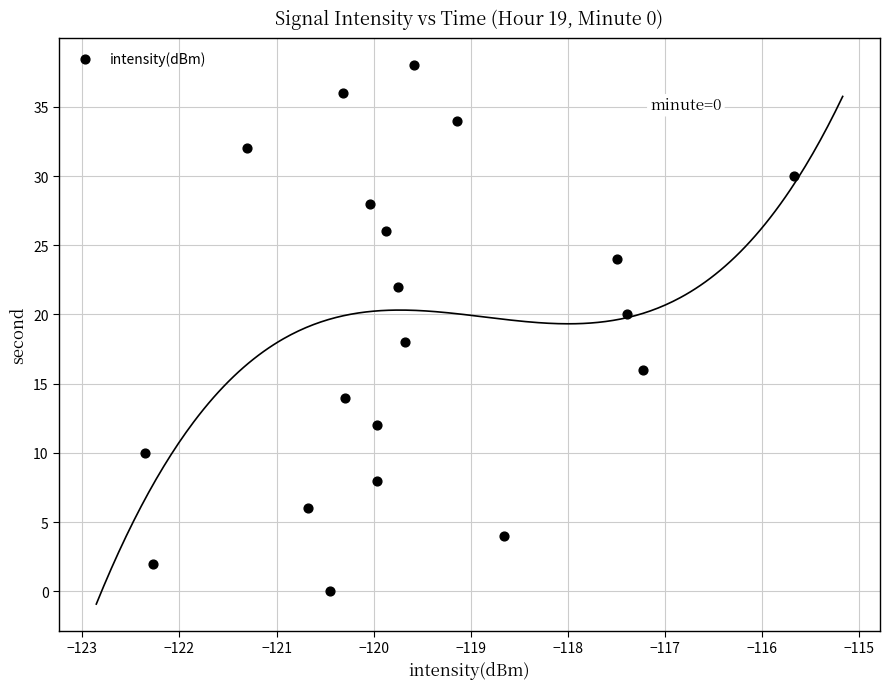

What is the range of Y values (max minus min)?

38